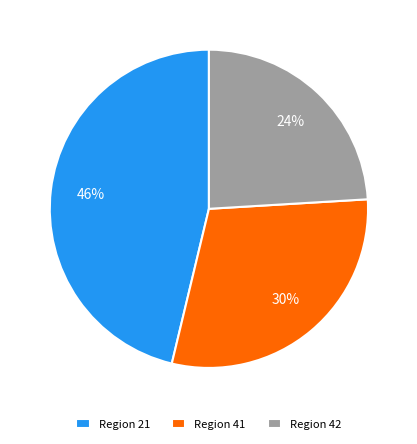

Do Region 42 and Region 41 together represent more than half of the pie?

Yes